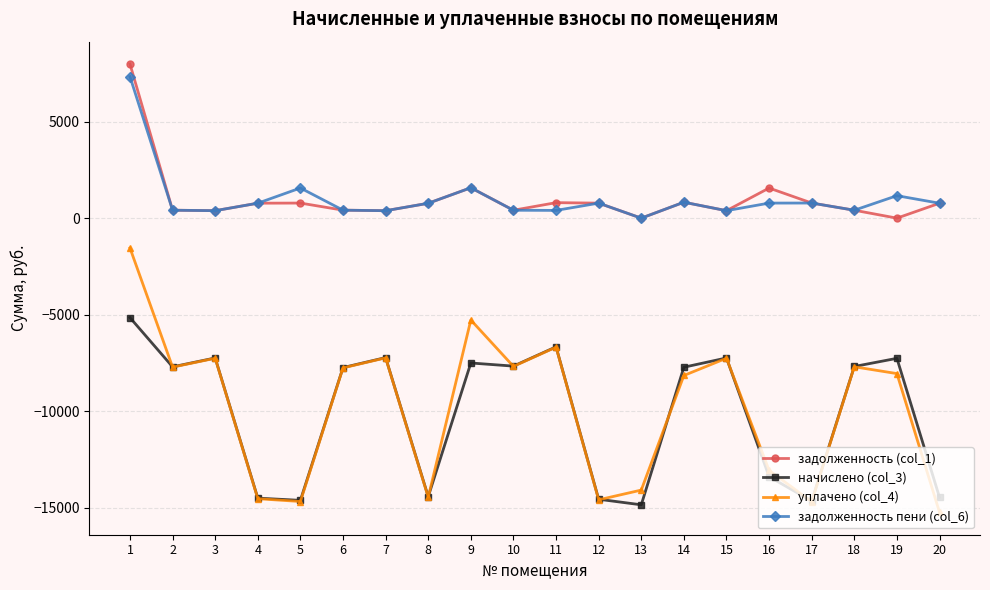

True or false: задолженность (col_1) and уплачено (col_4) cross at least once.

False